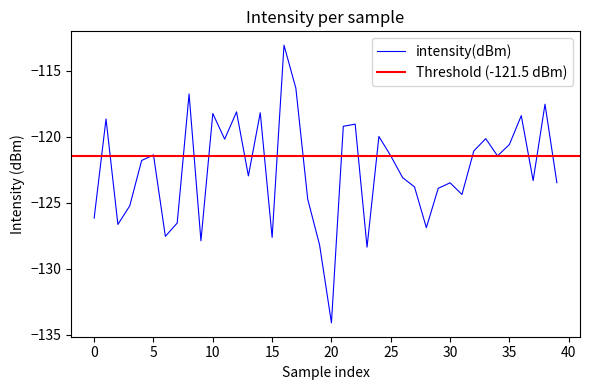

Where is the data nearest to the value -123?

13